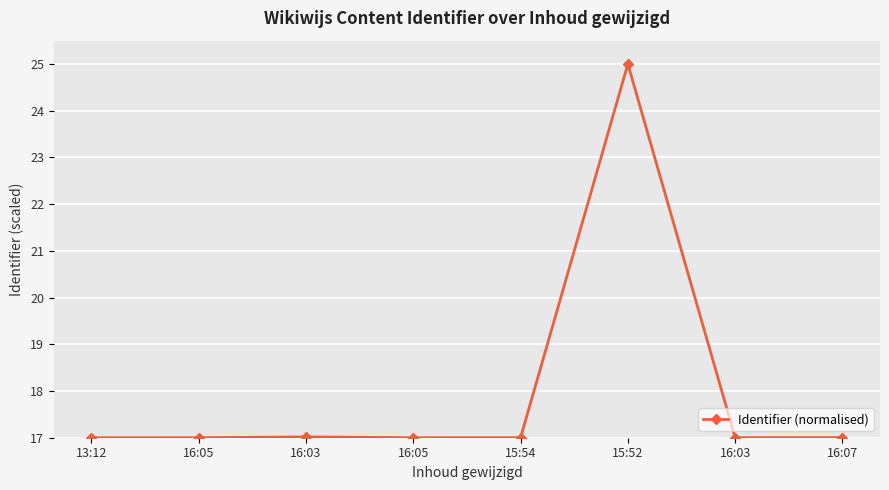

What value does the data have at 16:05?

17.0